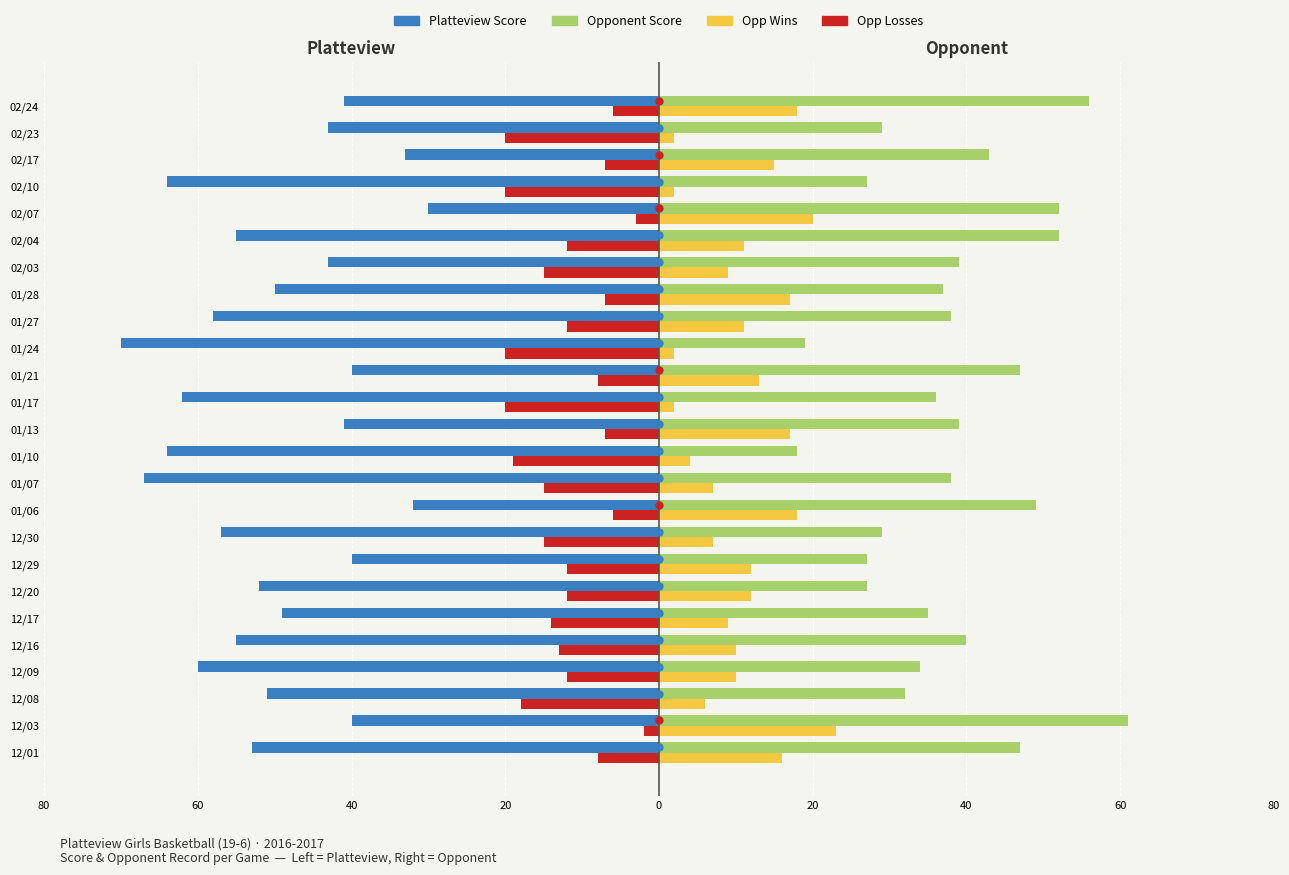

What is the difference between the maximum and second lowest values in the Platteview Score series?

37